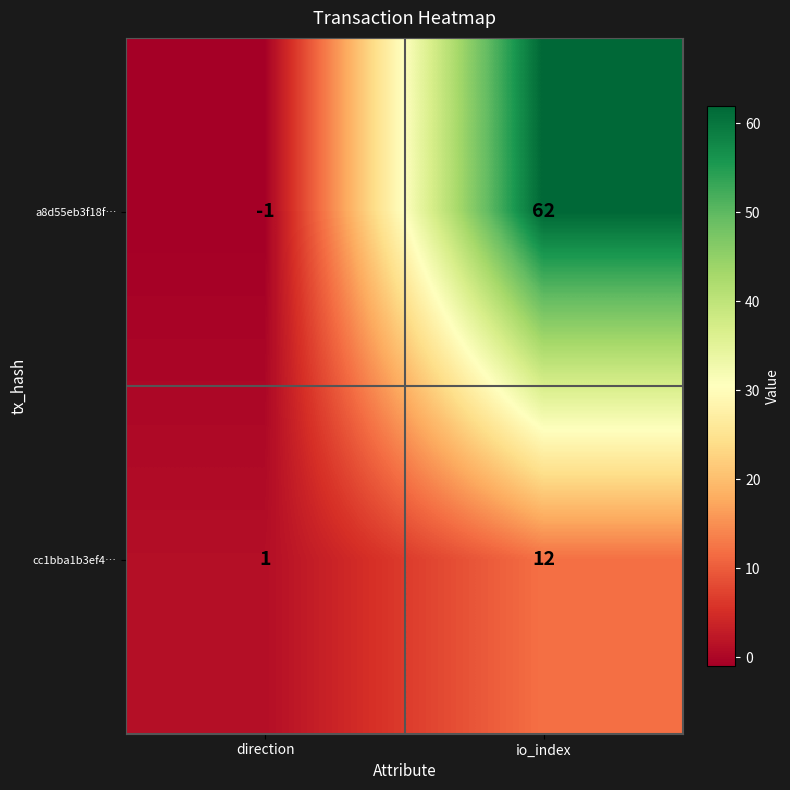

The value of cc1bba1b3ef4… at direction is 1. True or false?

True